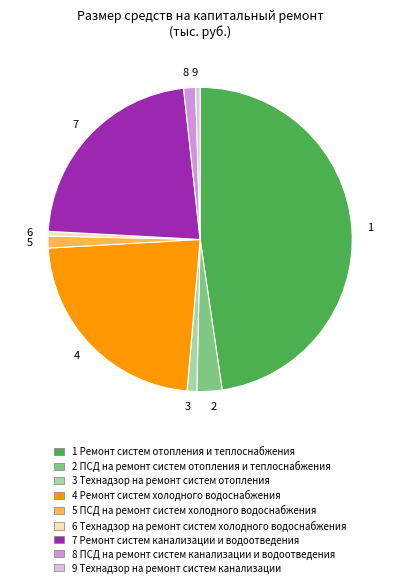

True or false: 4 Ремонт систем холодного водоснабжения accounts for 10% of the total.

False